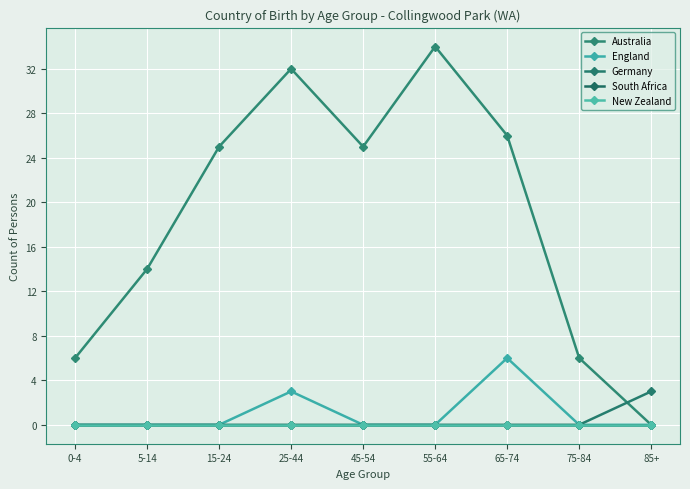

Which category has the highest value across all series?

55-64